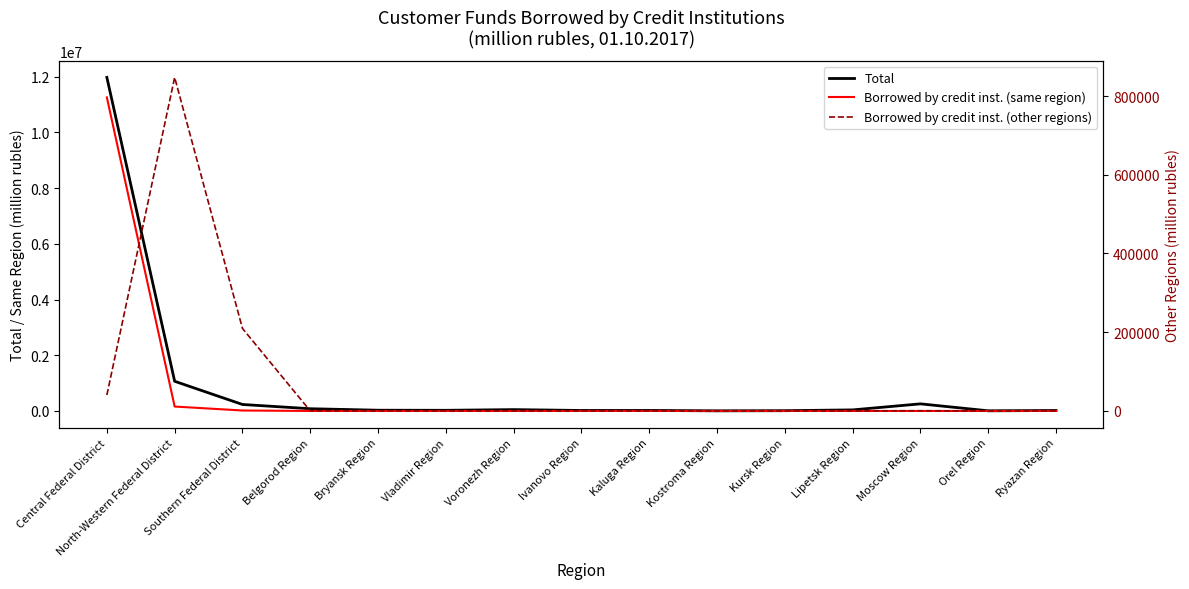

Which series has the largest total across all categories?

Total